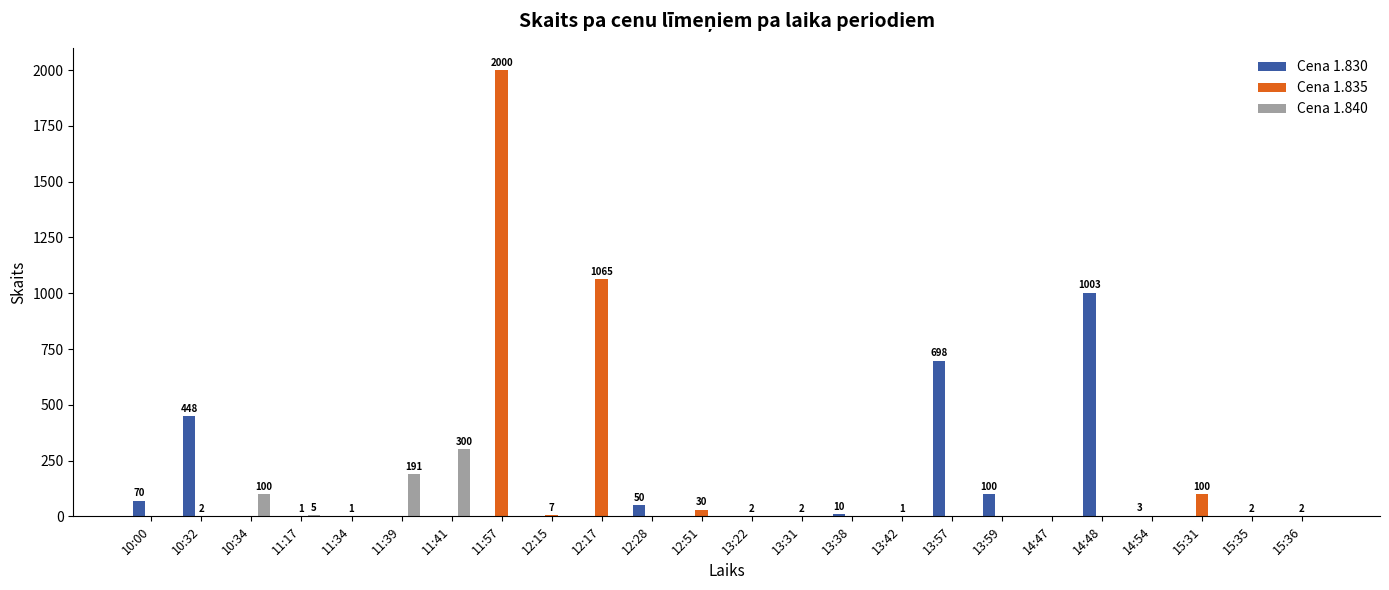

Between 10:34 and 13:57, which series saw the biggest shift?

Cena 1.830